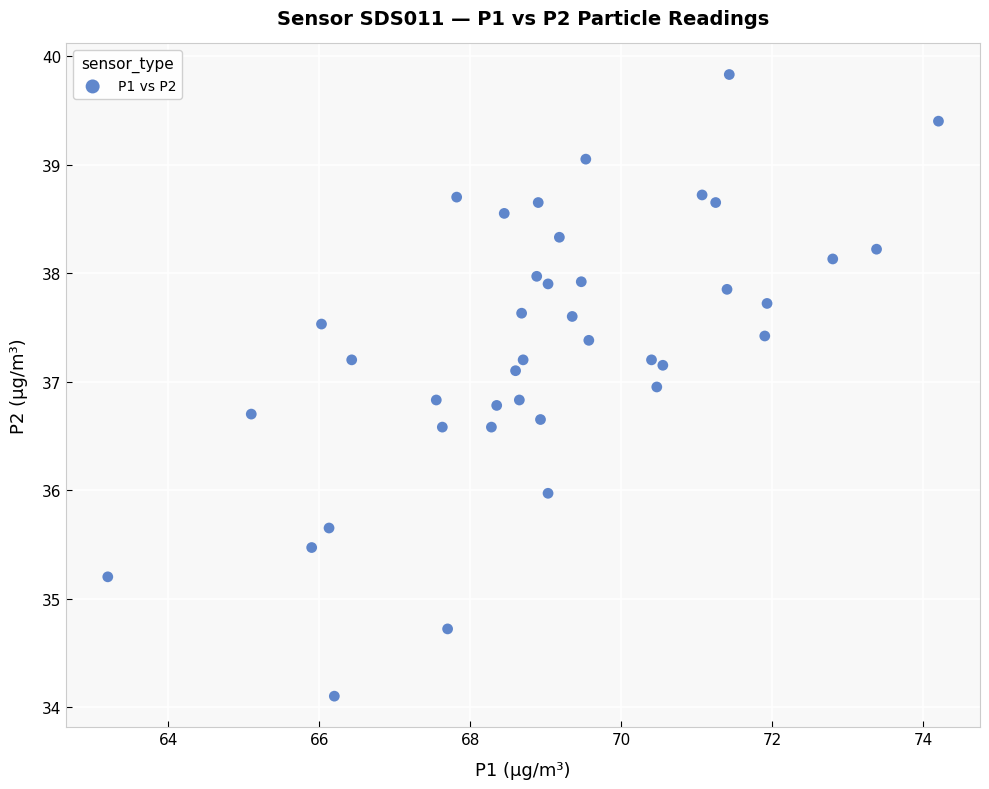

What is the range of Y values (max minus min)?

5.7